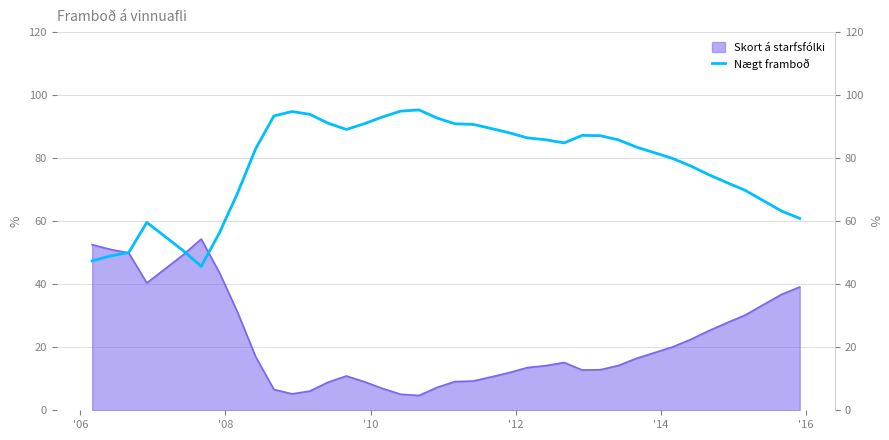

What is the highest value of the Skort á starfsfólki series?

54.3